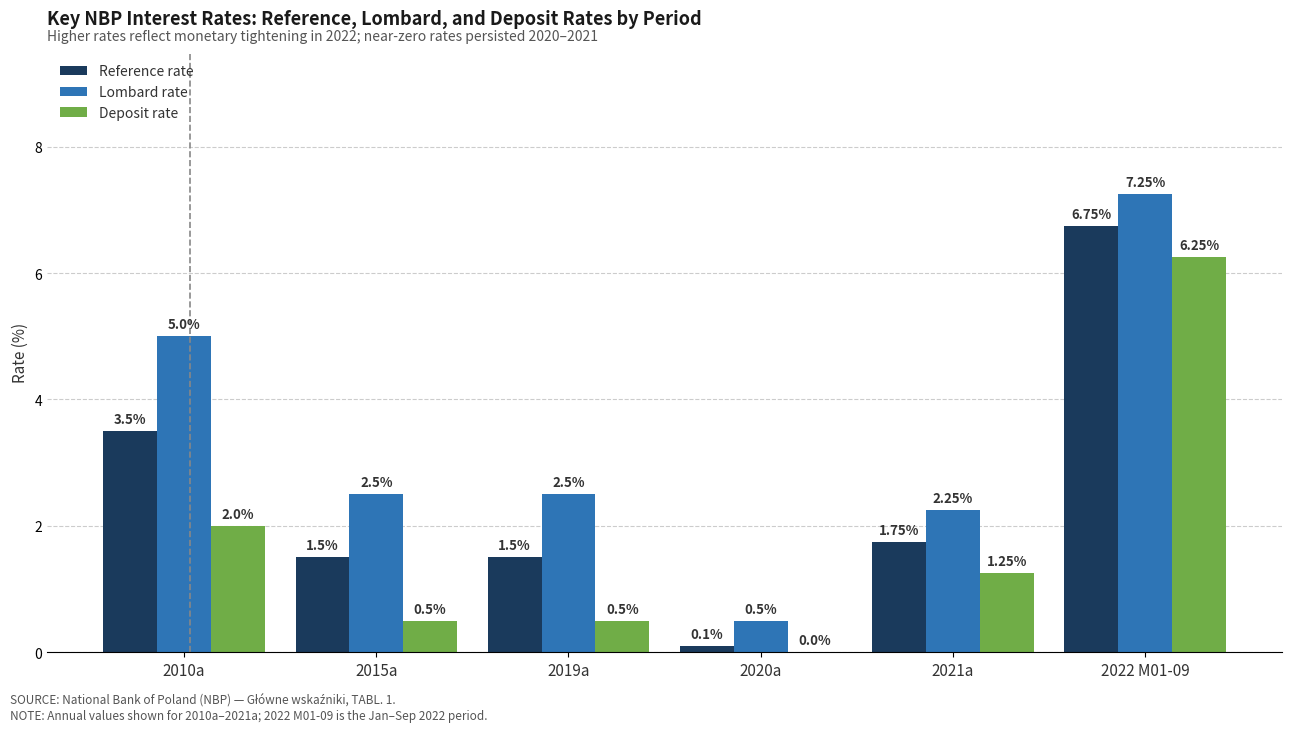

Is the value of Lombard rate at 2015a greater than the value of Deposit rate at 2022 M01-09?

No